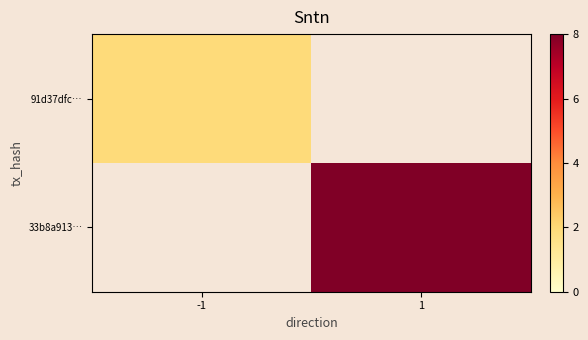

List the labels in order of 91d37dfc… value, smallest first.

-1, 1